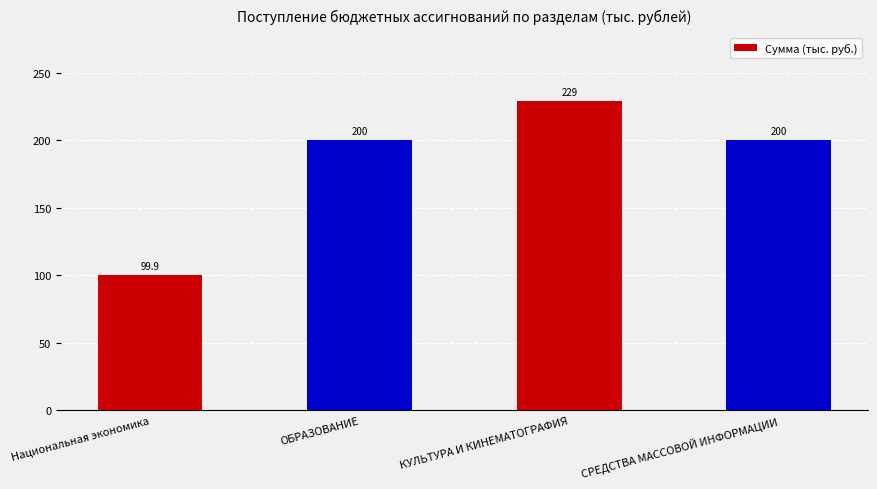

What is the change in value from Национальная экономика to СРЕДСТВА МАССОВОЙ ИНФОРМАЦИИ?

+100.1